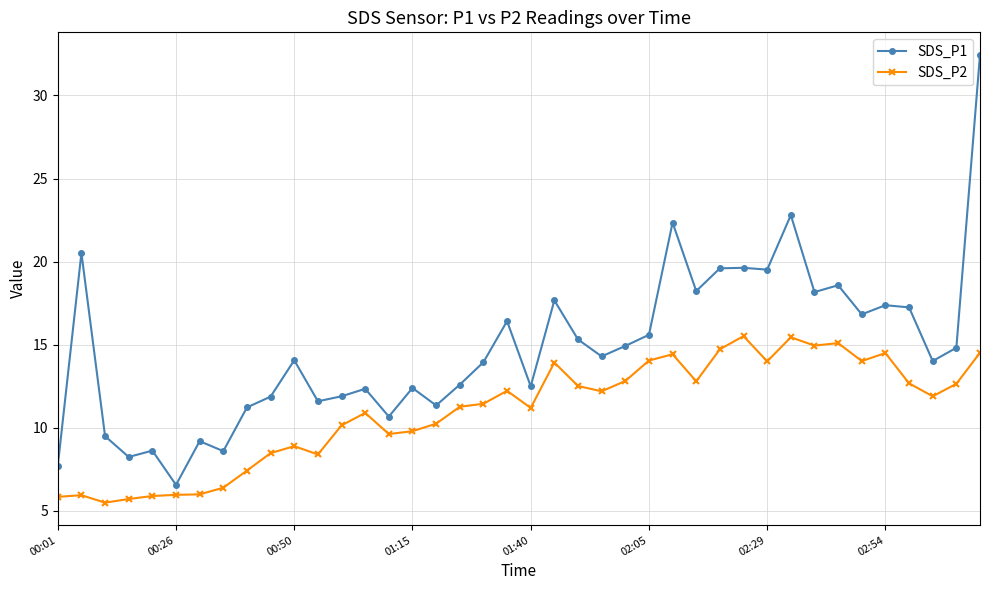

What is the difference between the maximum and minimum values in the SDS_P2 series?

10.0